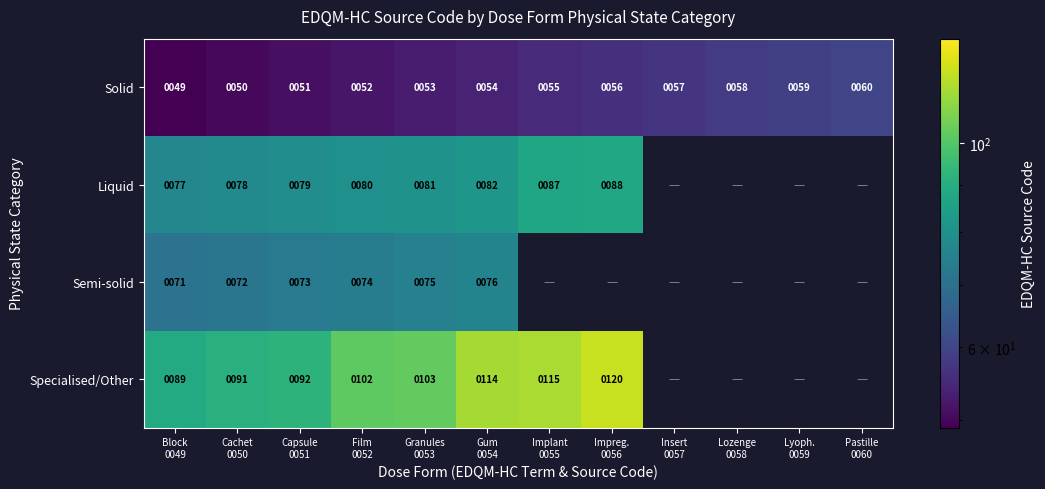

At how many categories does at least one series exceed 73?

8